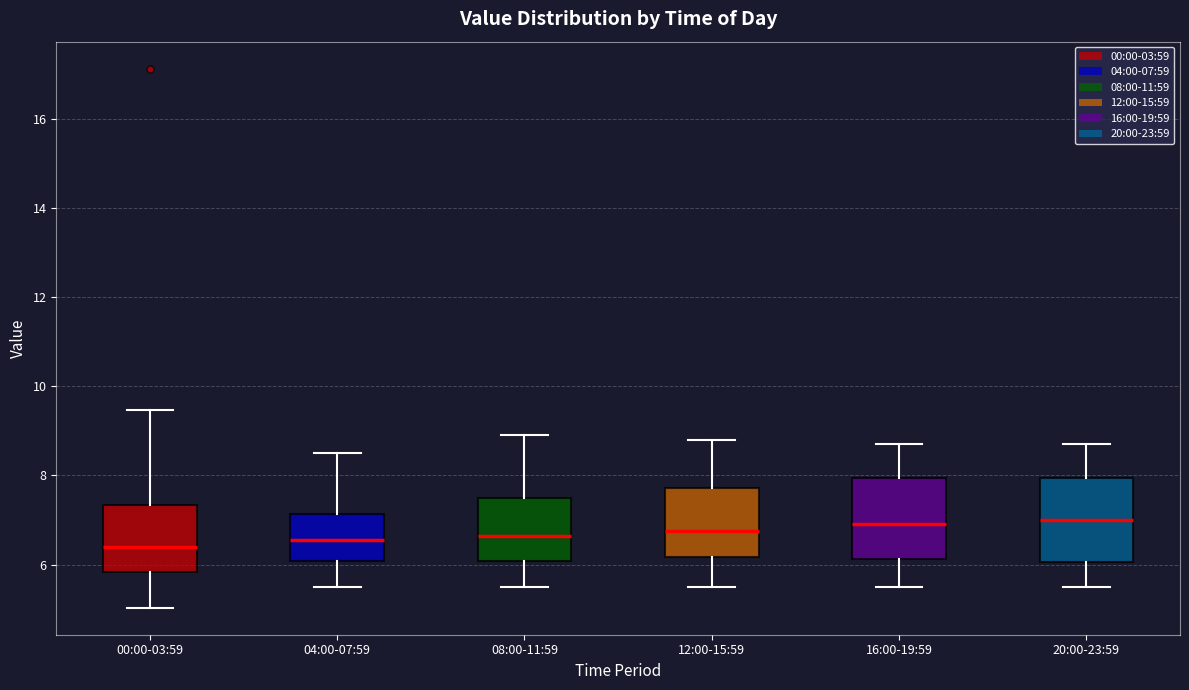

Where is the upper edge of the box for 08:00-11:59 on the y-axis? The values are not printed on the chart, so give them approximately, as read against the axis.

7.6